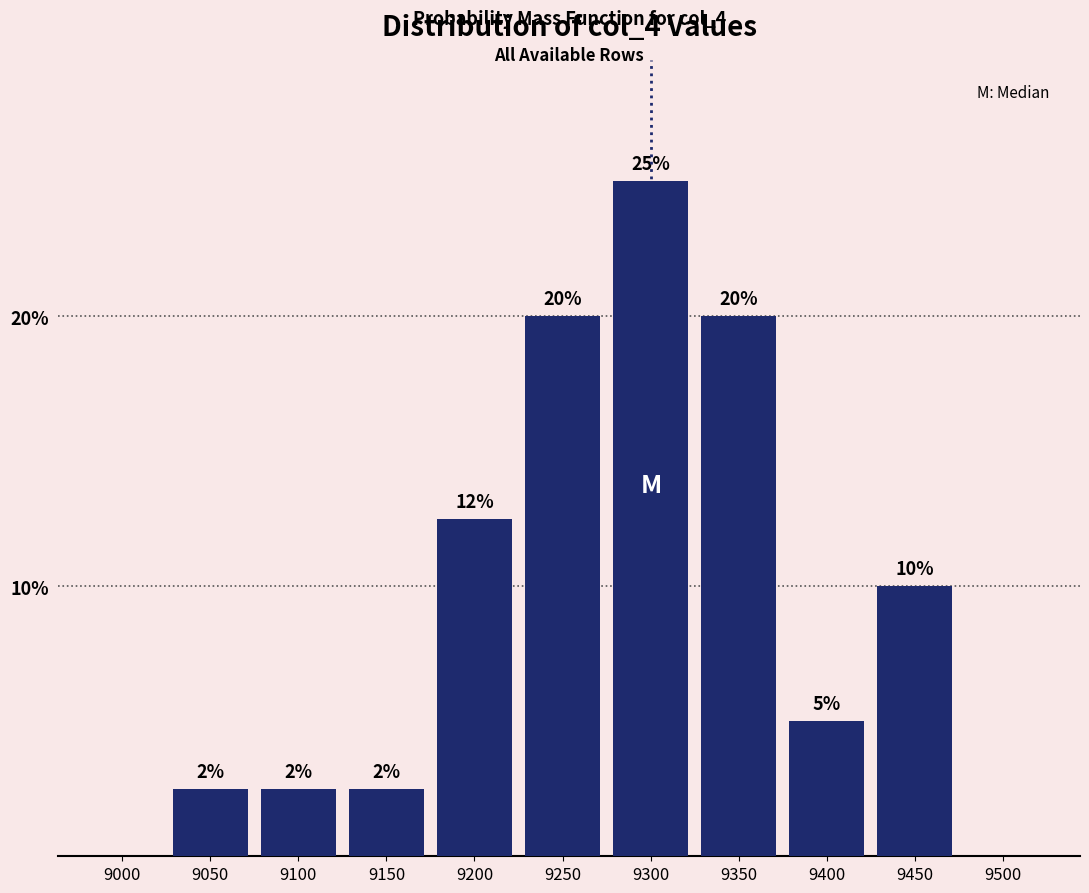

Between 9450 and 9150, which is larger?

9450